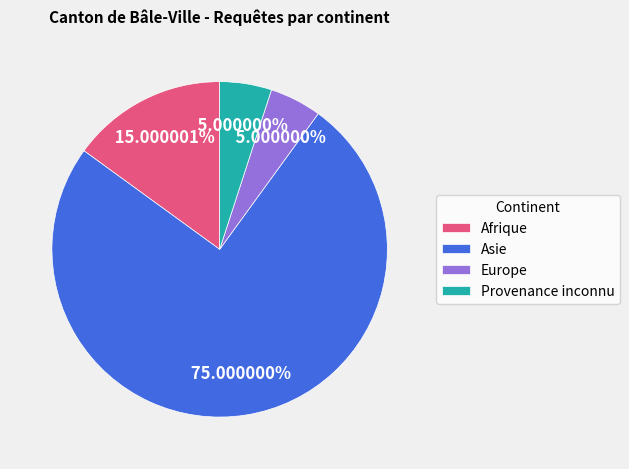

Is there any slice that represents more than half of the pie?

Yes